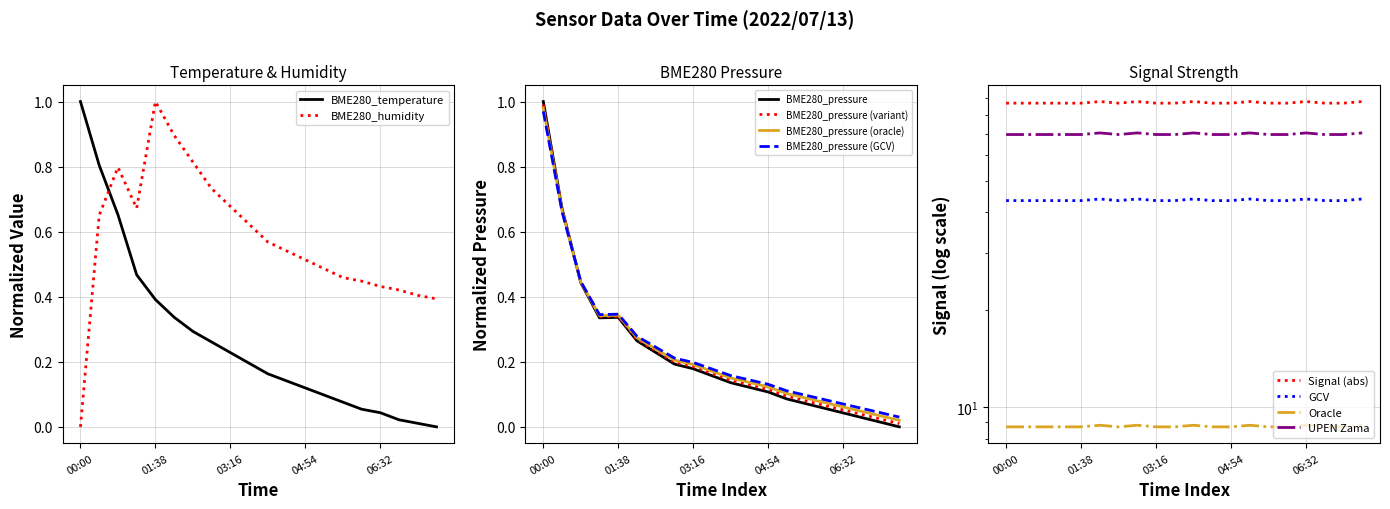

At which category is the sum across all series the highest?

02:02